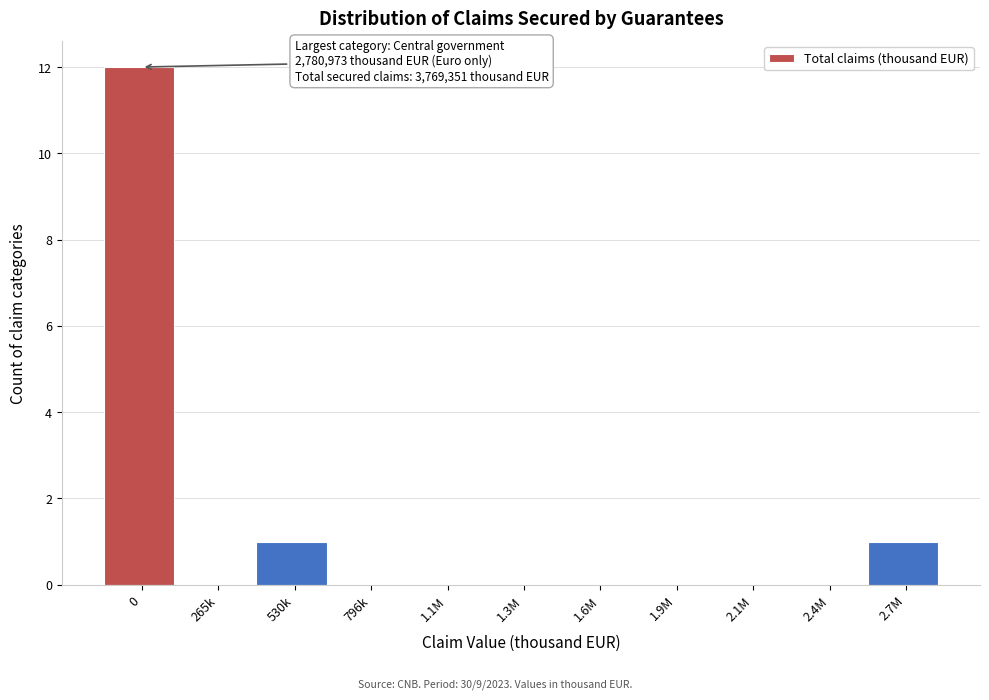

Reading left to right, extract all data points from this chart.

0=12	265k=0	530k=1	796k=0	1.1M=0	1.3M=0	1.6M=0	1.9M=0	2.1M=0	2.4M=0	2.7M=1